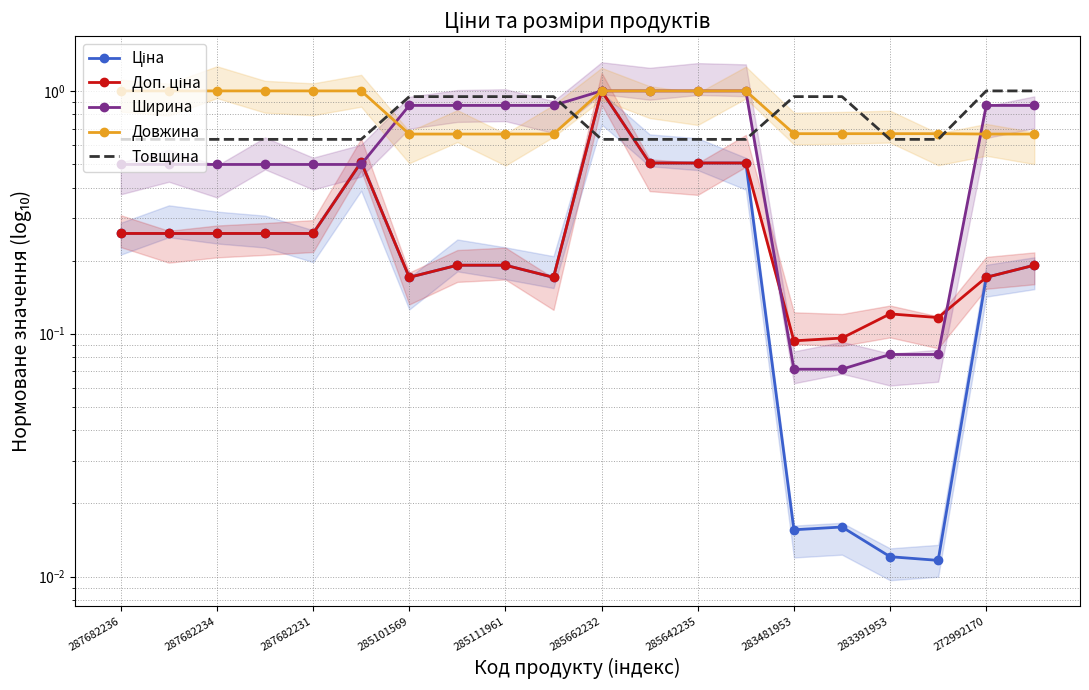

Read the Ширина value at 283391953.

0.1